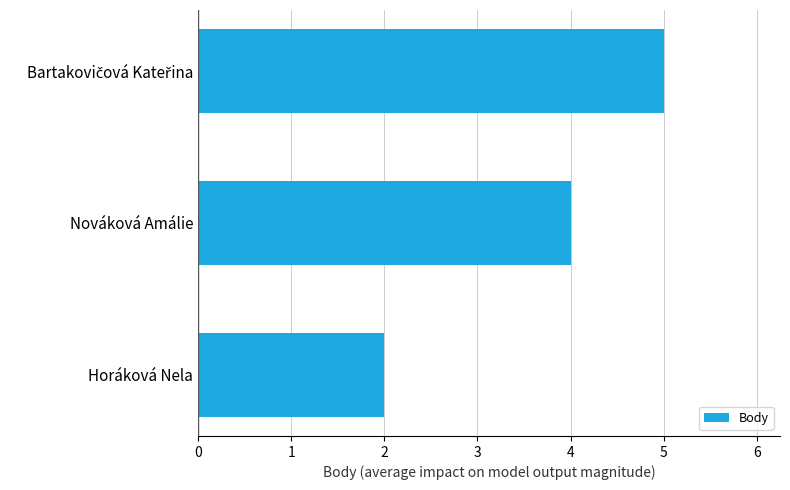

The chart shows a value of 1 at Horáková Nela. True or false?

False